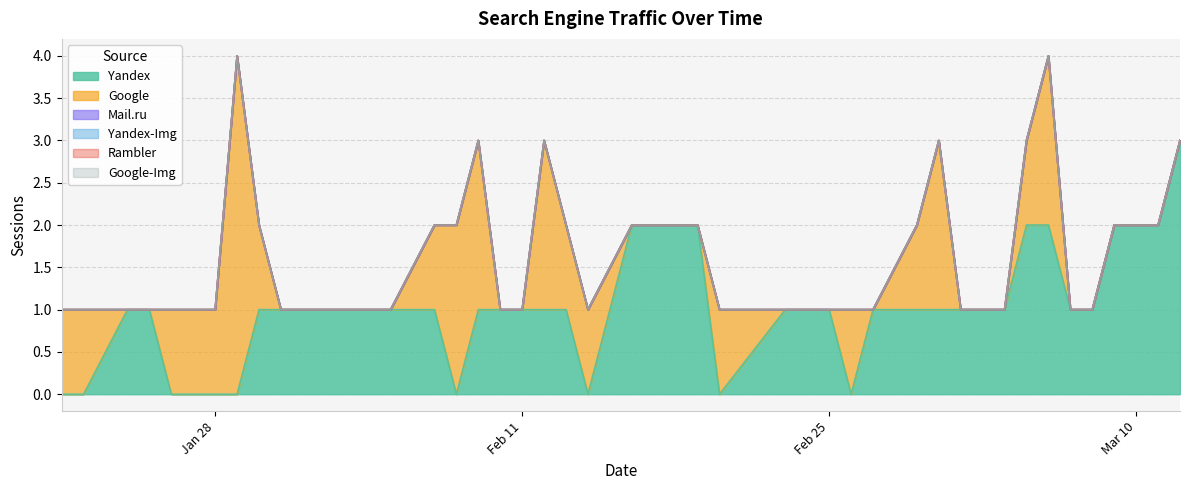

What is the highest value of the Google series?

4